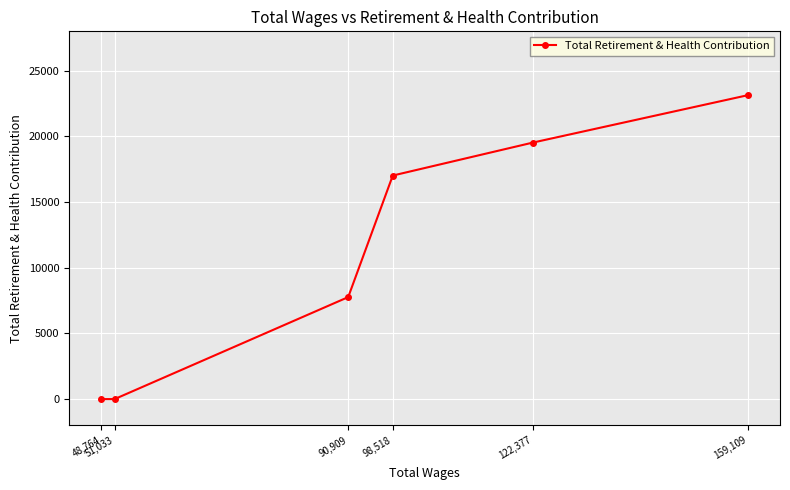

The chart shows a value of 7765 at 90,909. True or false?

True